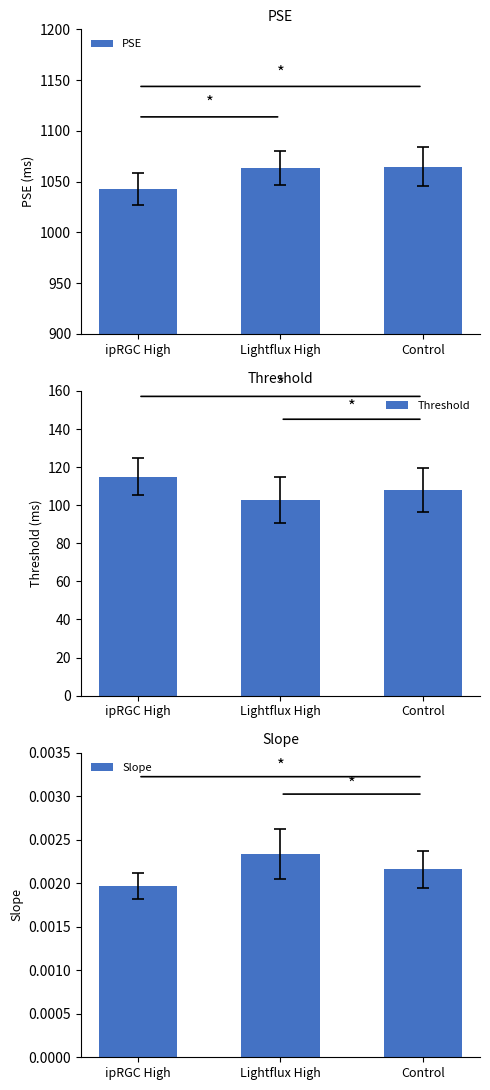

Which series has the largest range (max minus min)?

PSE